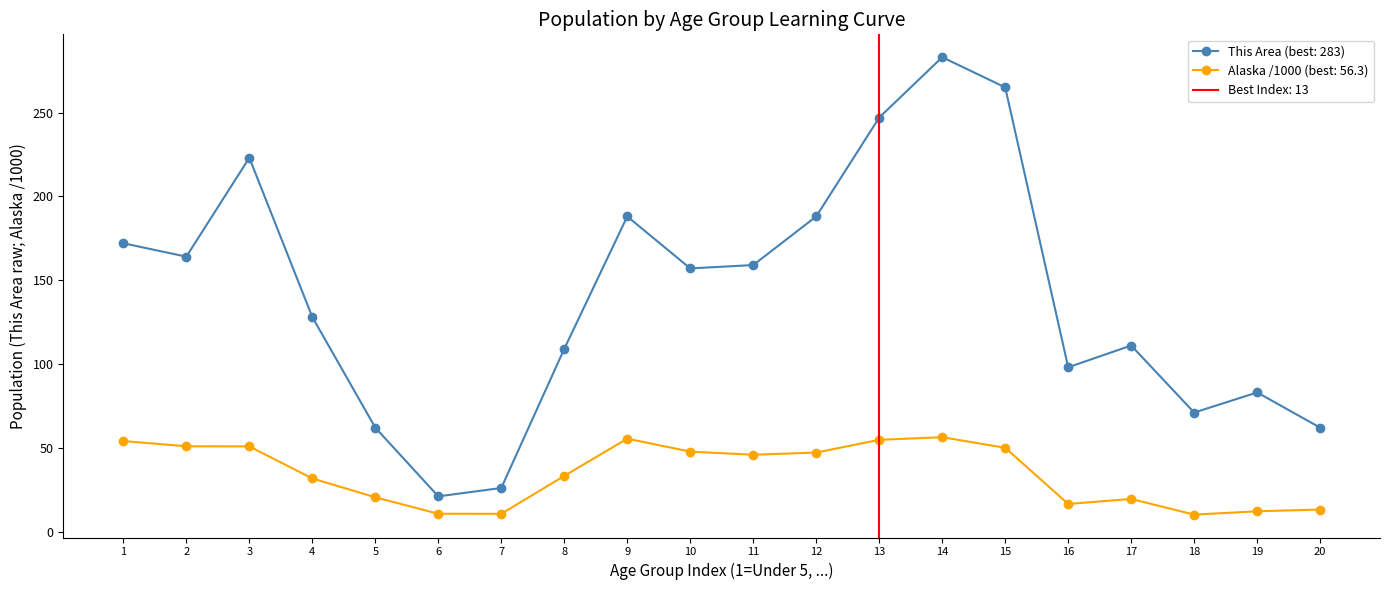

True or false: This Area and Alaska intersect in this chart.

False